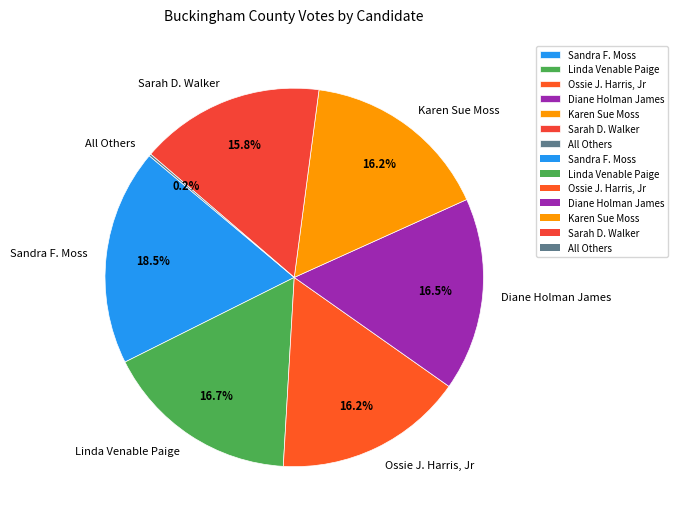

To the nearest percent, what is the combined percentage of Sandra F. Moss and Linda Venable Paige?

35%